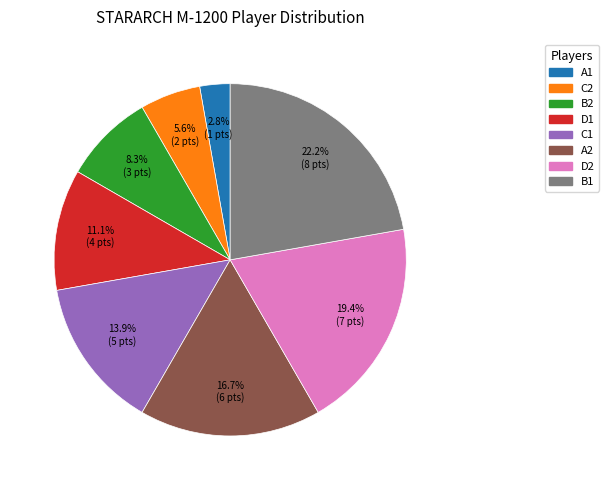

The B1 slice represents 22% of the pie. True or false?

True